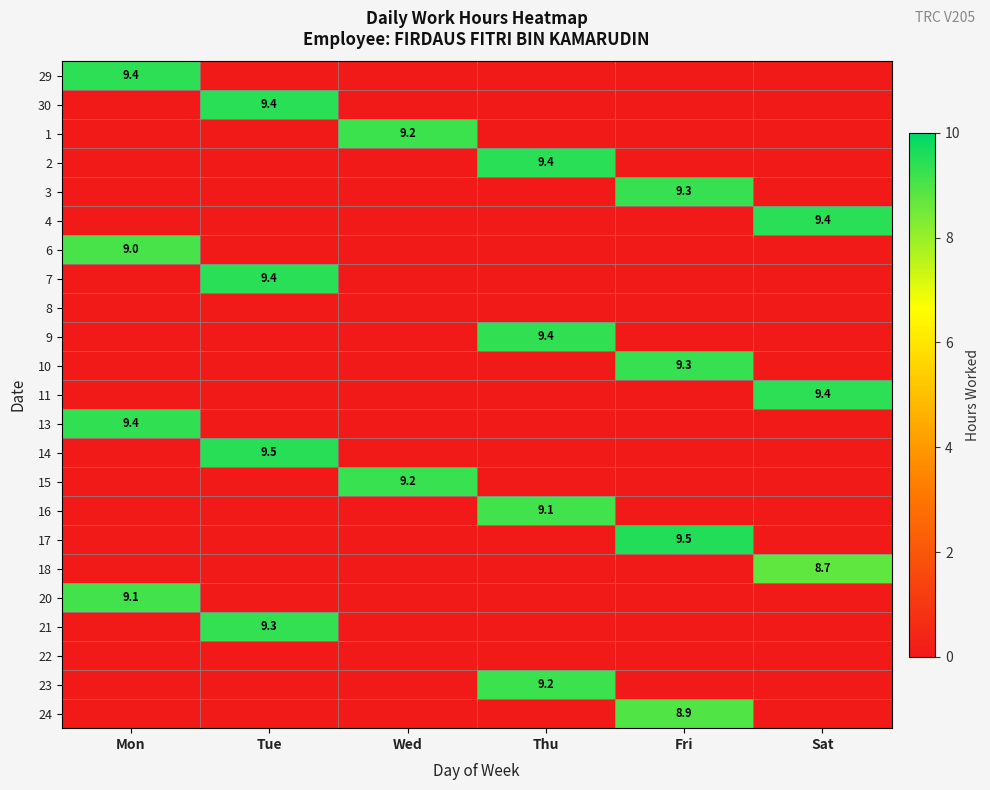

Is it true that 13 equals 9.4 at Mon?

True